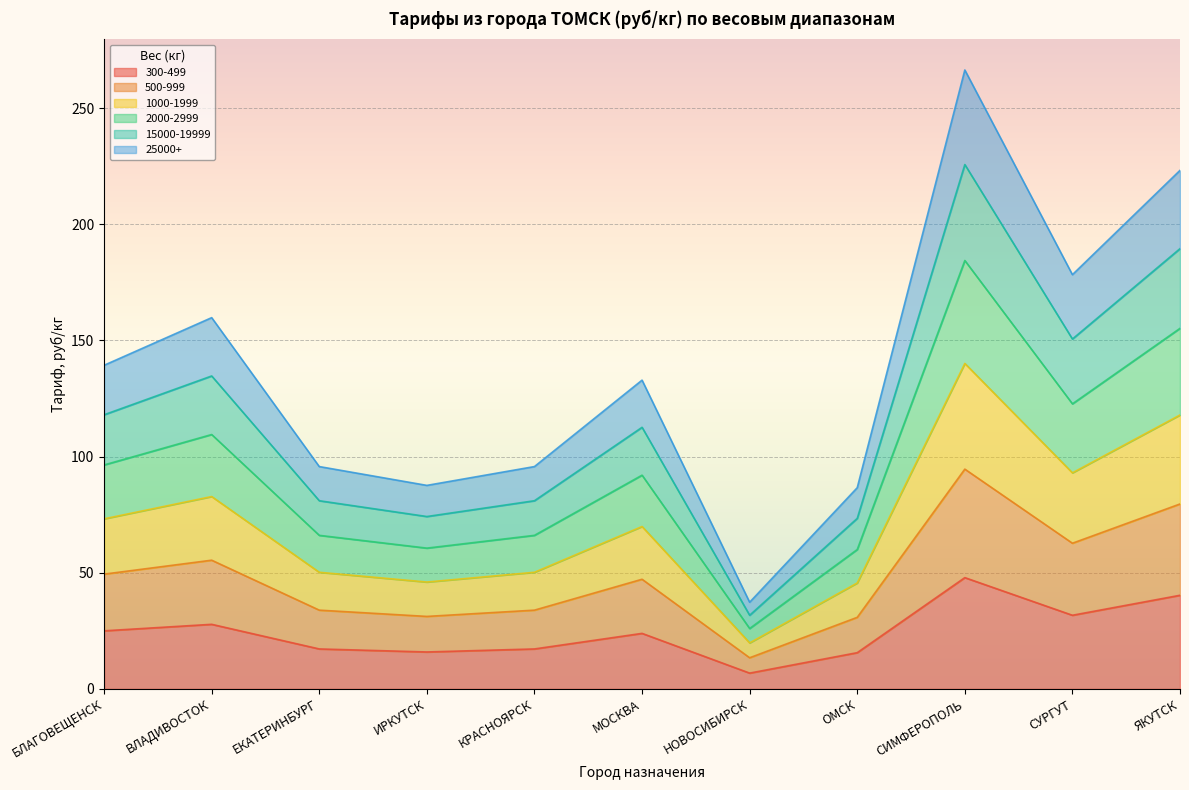

What is the spread (max minus min) of values at ИРКУТСК?

71.7